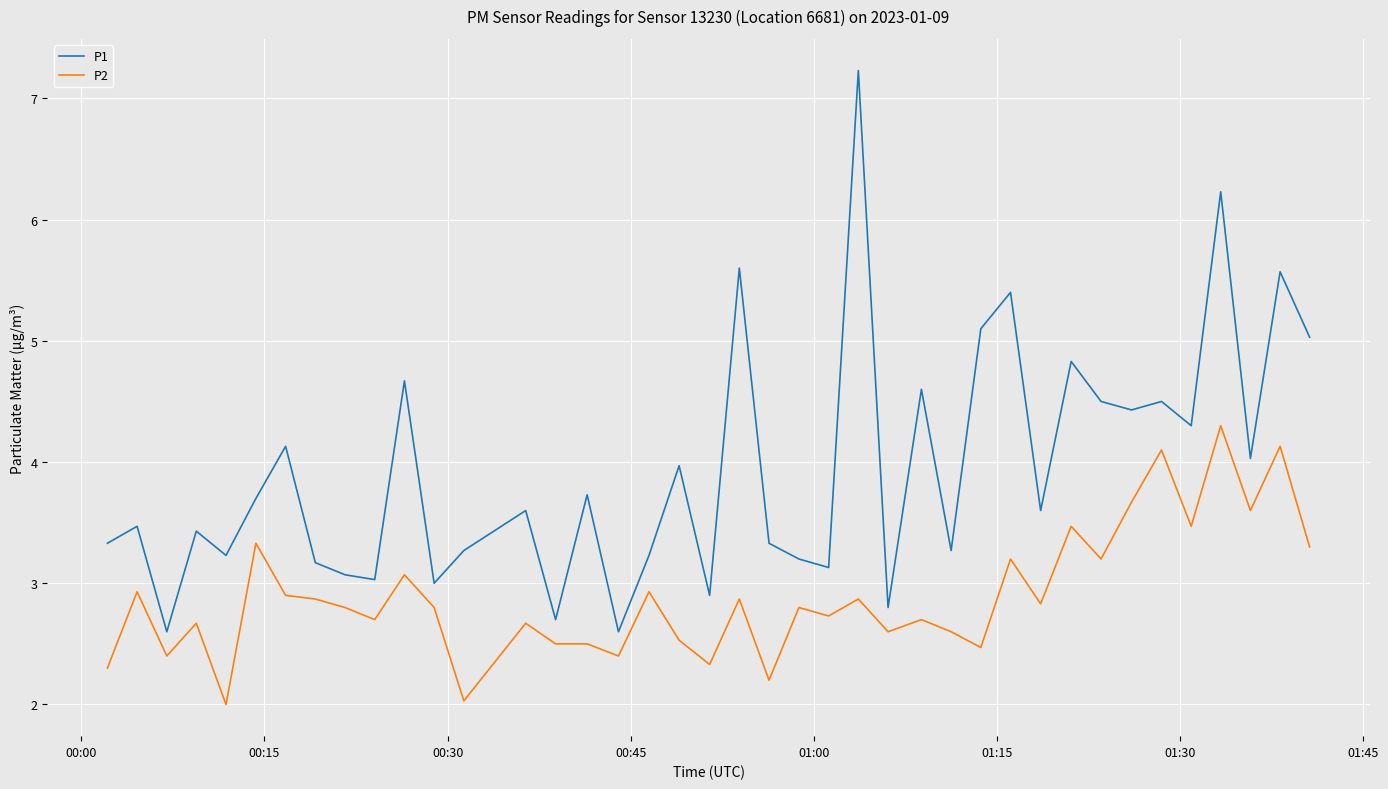

What is the difference between the maximum and minimum values in the P1 series?

4.6